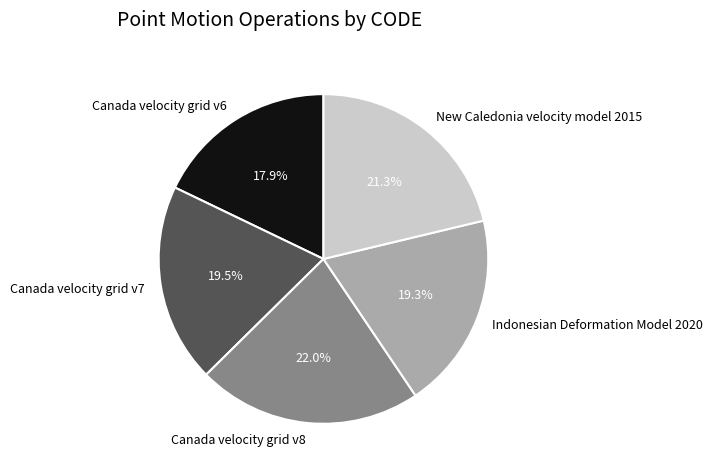

How much of the chart is everything except Indonesian Deformation Model 2020?

80.7%